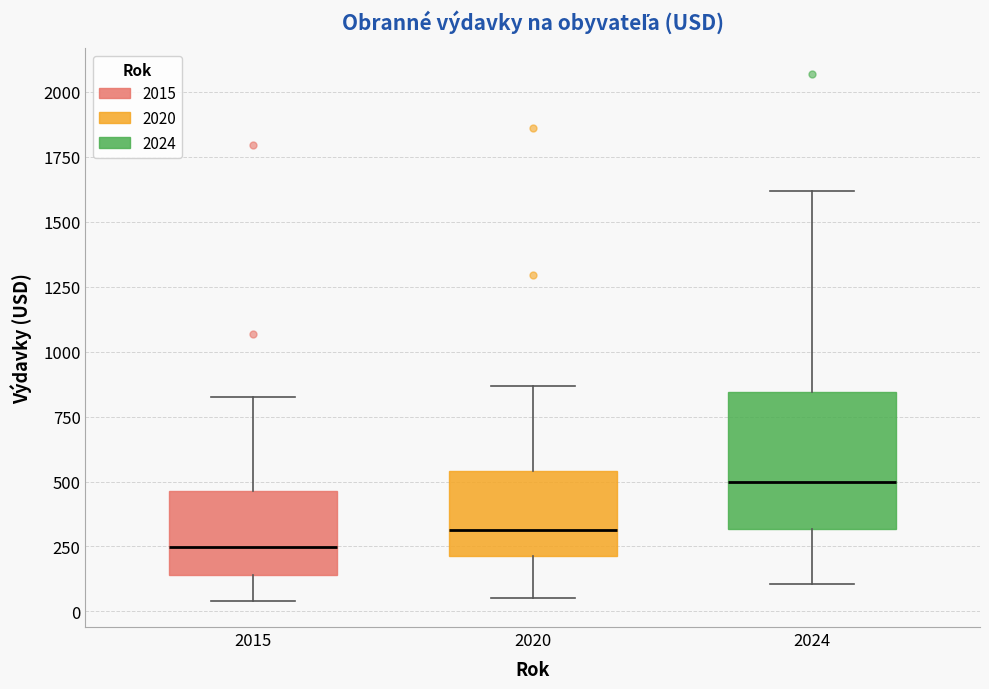

Reading left to right, read every box against the y-axis: the position of its median line, the range the box covers, and the ends of its whiskers. The values are not printed on the chart, so give them approximately, as read against the axis.

2015: median 250, box 150 to 450, whiskers 50 to 800
2020: median 300, box 200 to 550, whiskers 50 to 850
2024: median 500, box 300 to 850, whiskers 100 to 1600